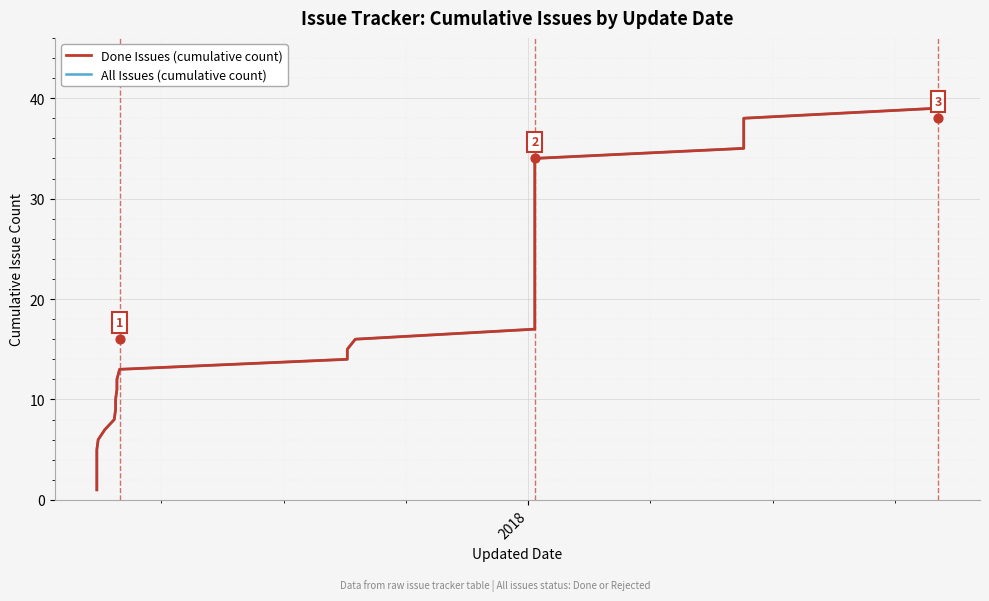

What are all the series names shown in the legend?

All Issues (cumulative count), Done Issues (cumulative count)